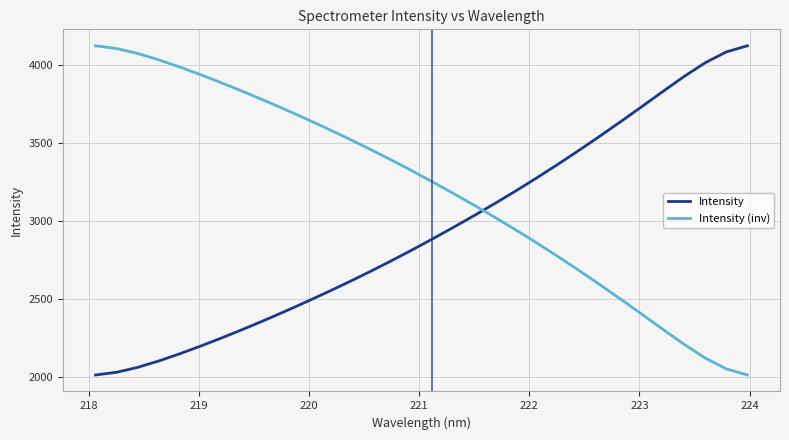

How many times do Intensity and Intensity (inv) cross each other?

1